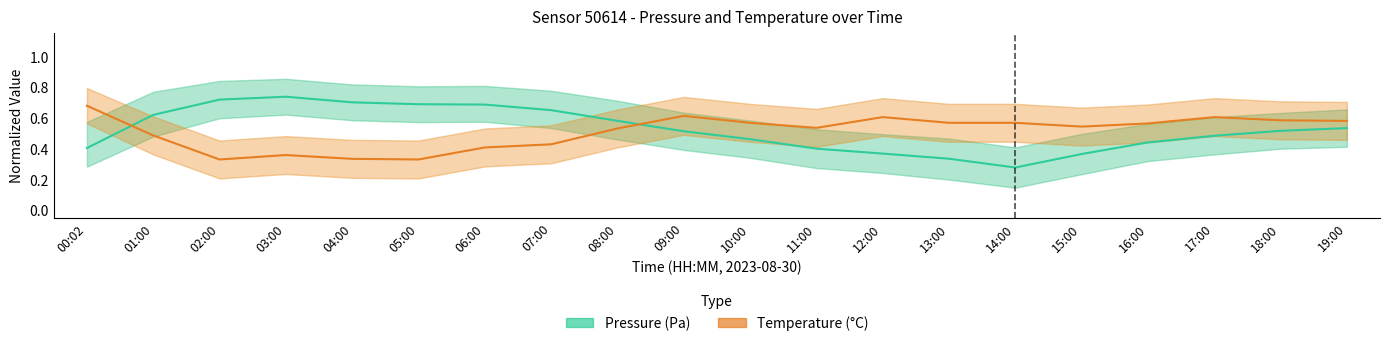

Which series has the largest range (max minus min)?

Pressure (Pa)